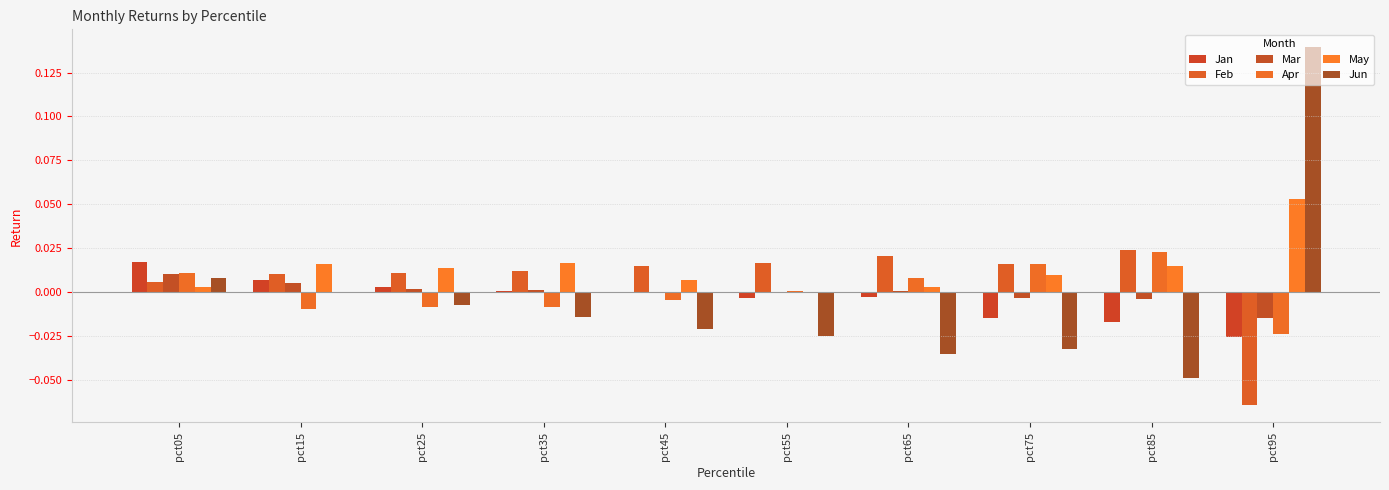

List the labels in order of May value, smallest first.

pct55, pct05, pct65, pct45, pct75, pct25, pct85, pct15, pct35, pct95